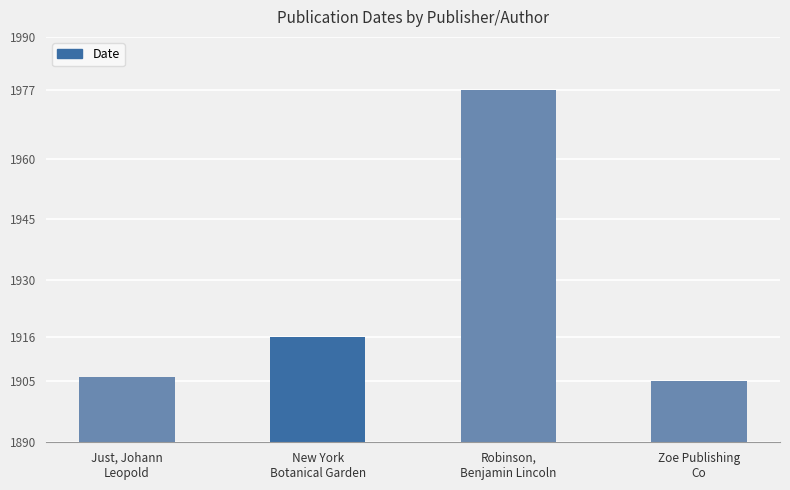

Is it true that the value at Just, Johann
Leopold is 2972?

False